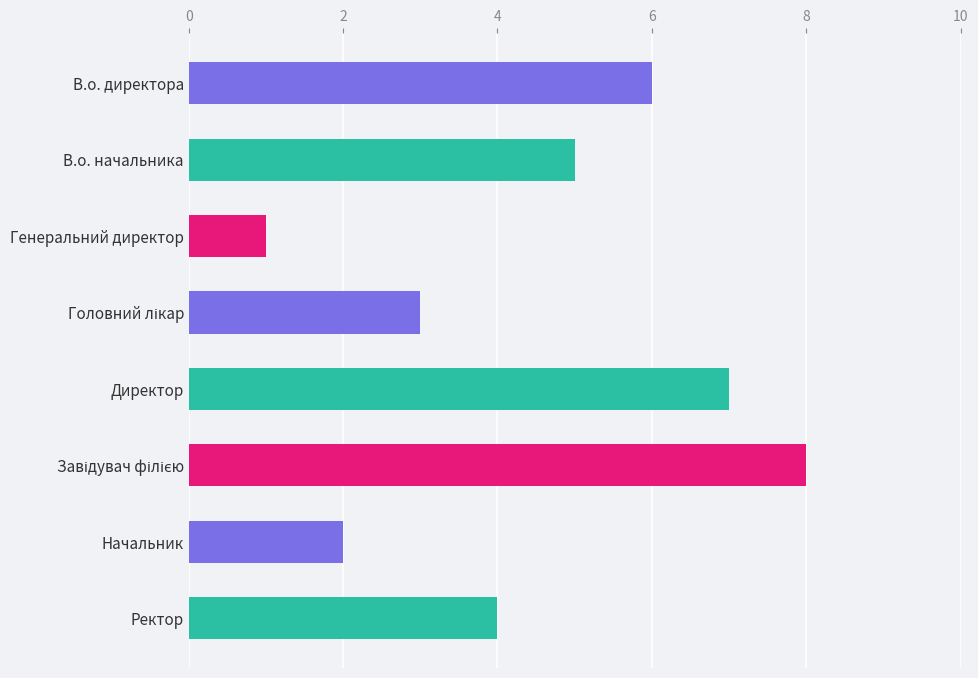

What is the difference between the second highest and minimum values?

6